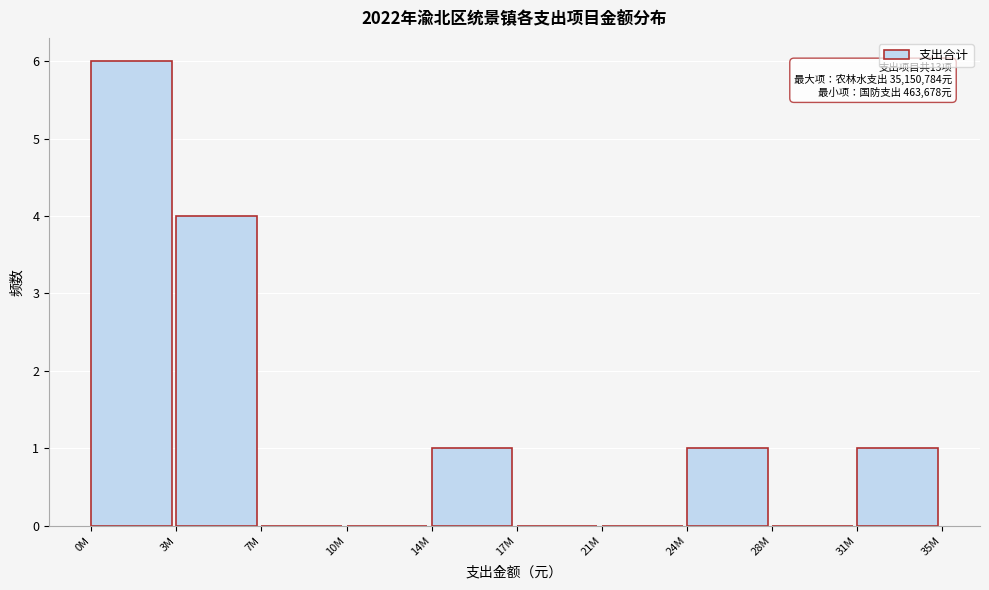

Reading left to right, extract all data points from this chart.

0M=6	3M=4	7M=0	10M=0	14M=1	17M=0	21M=0	24M=1	28M=0	31M=1